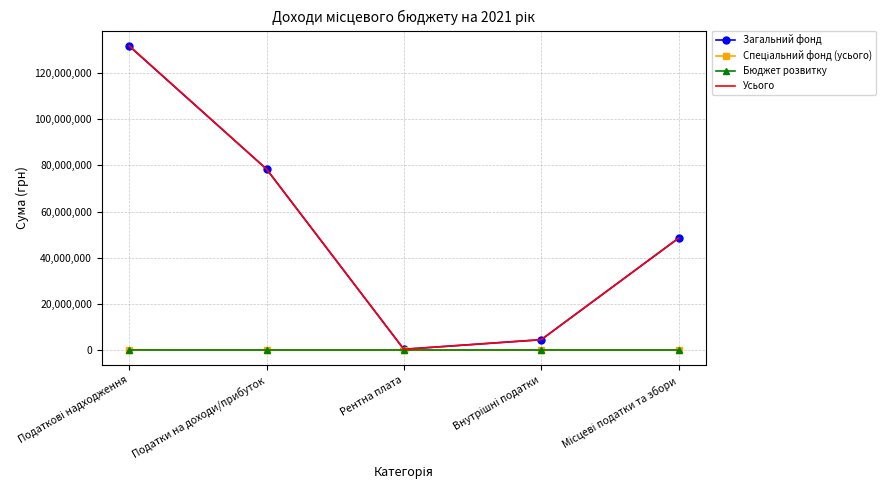

True or false: Усього has a value of 78406000 at Податки на доходи/прибуток.

True